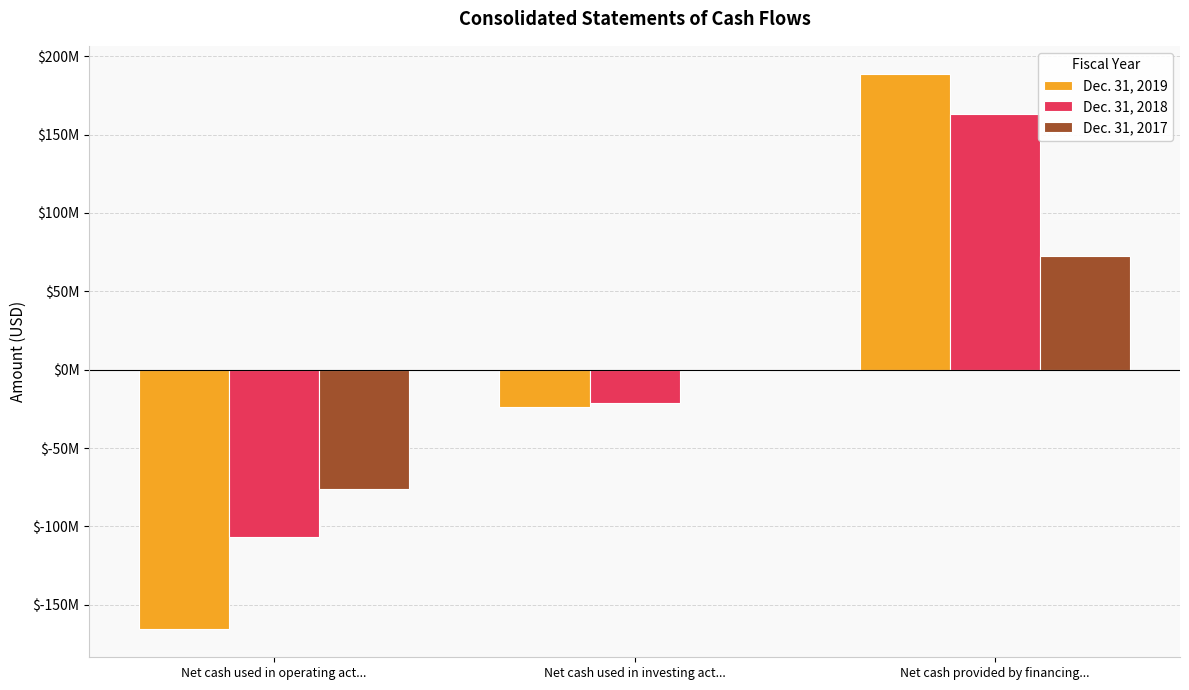

Are the bars grouped side by side (vs. stacked)?

Yes